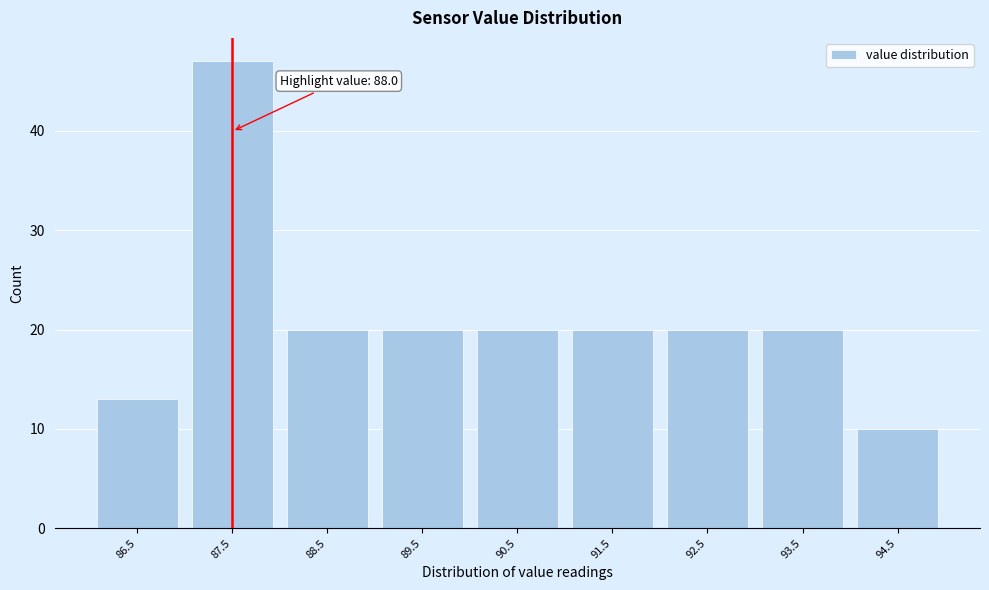

Reading left to right, list all the values displayed in this chart.

13	47	20	20	20	20	20	20	10